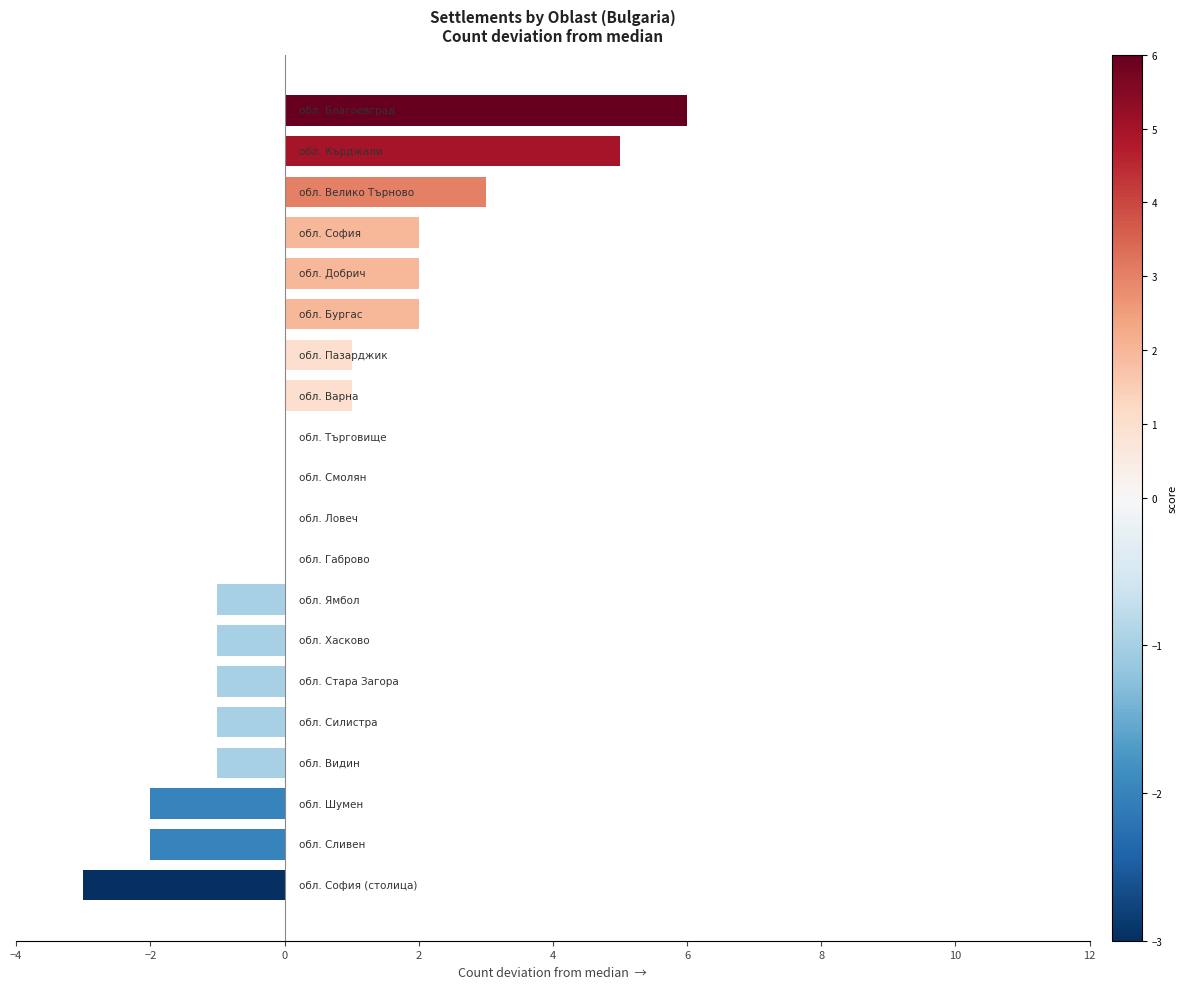

What is the sum of all values?

10